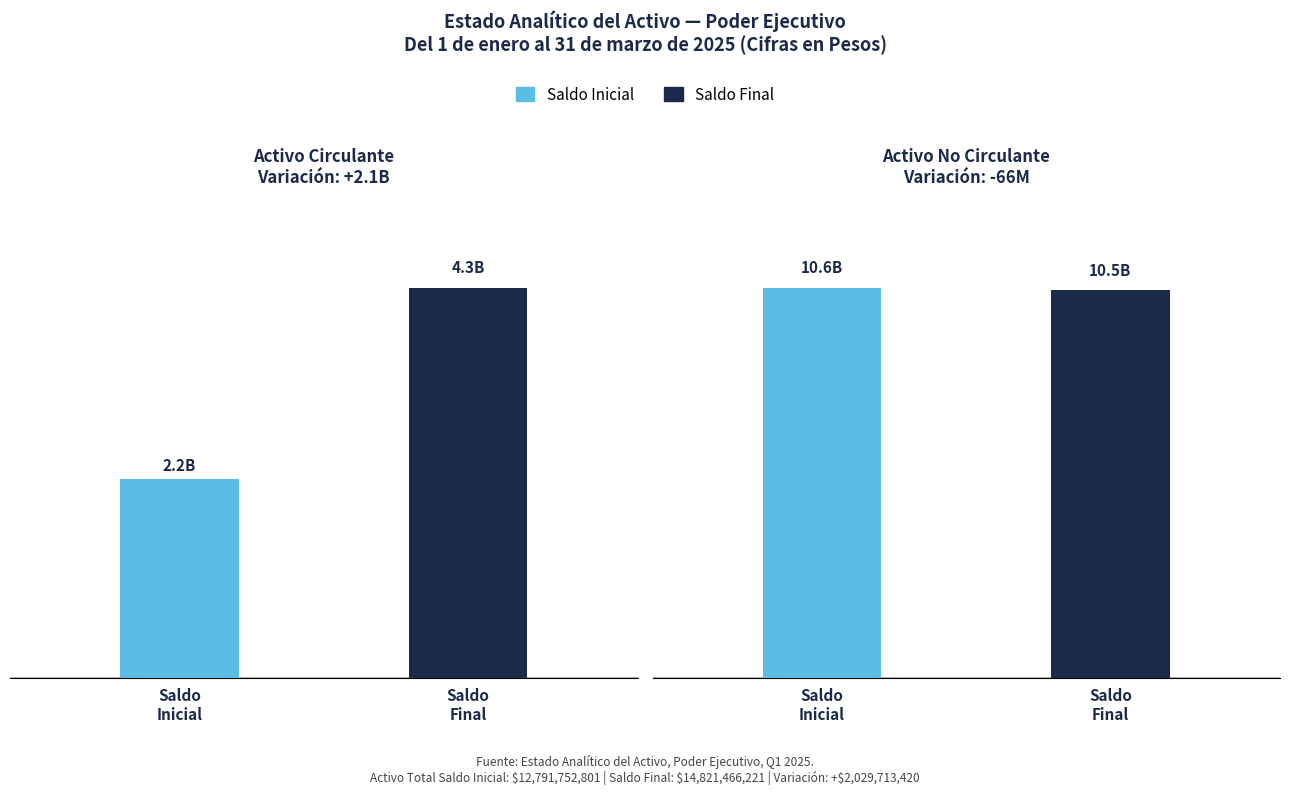

Reading right to left, what are all the values shown in this chart?

Saldo Inicial: Activo No Circulante=10611931677.8	Activo Circulante=2179821123.7
Saldo Final: Activo No Circulante=10546135398.5	Activo Circulante=4275330823.1